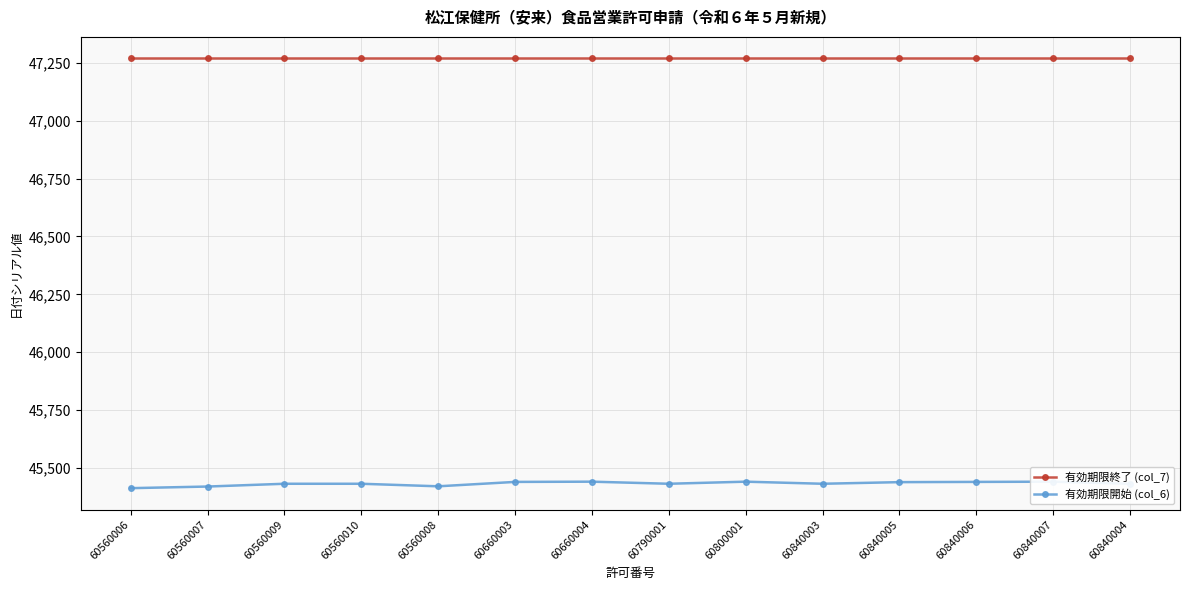

True or false: 有効期限開始 (col_6) and 有効期限終了 (col_7) cross at least once.

False